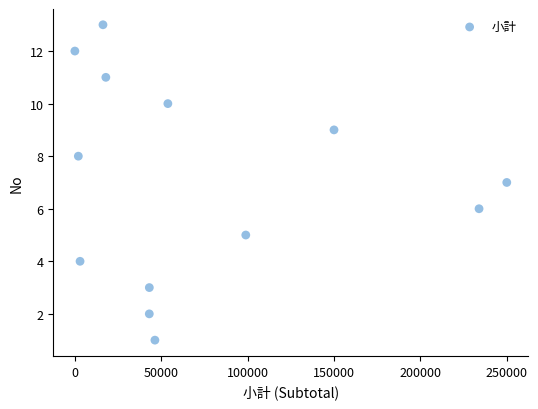

What is the range of Y values (max minus min)?

12